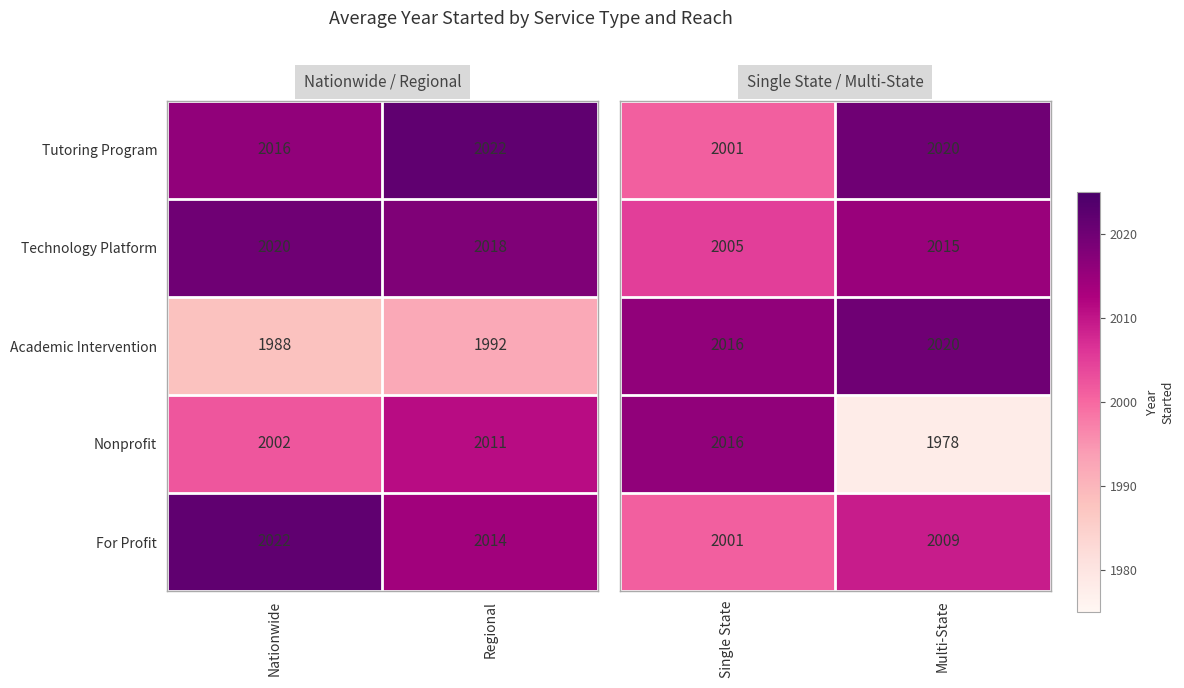

At which label does Nonprofit reach its minimum?

Nationwide